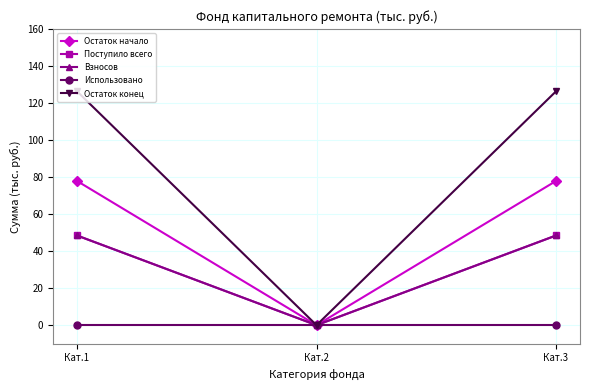

How many categories are shown in the chart?

3